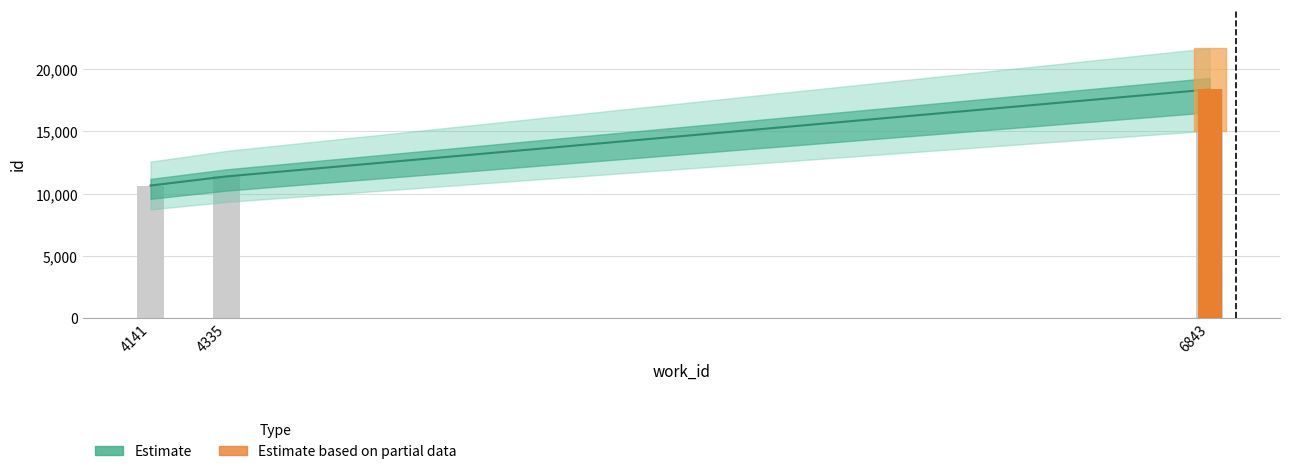

What is the maximum value shown in the chart?

18373